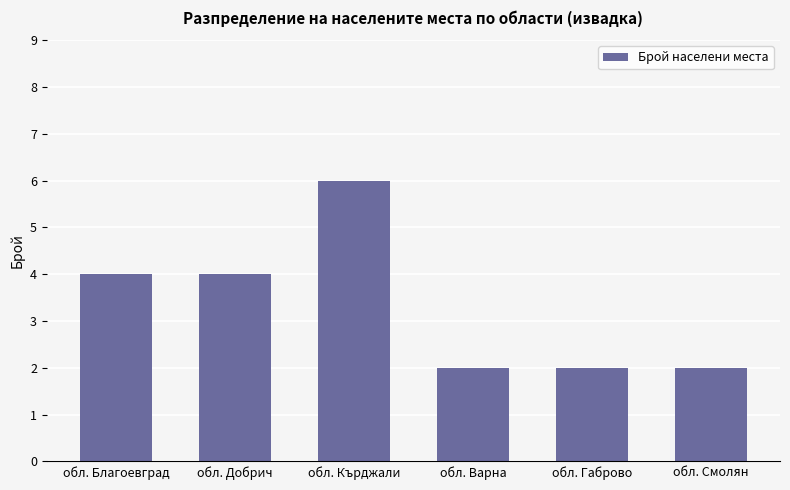

What is the greatest value displayed?

6